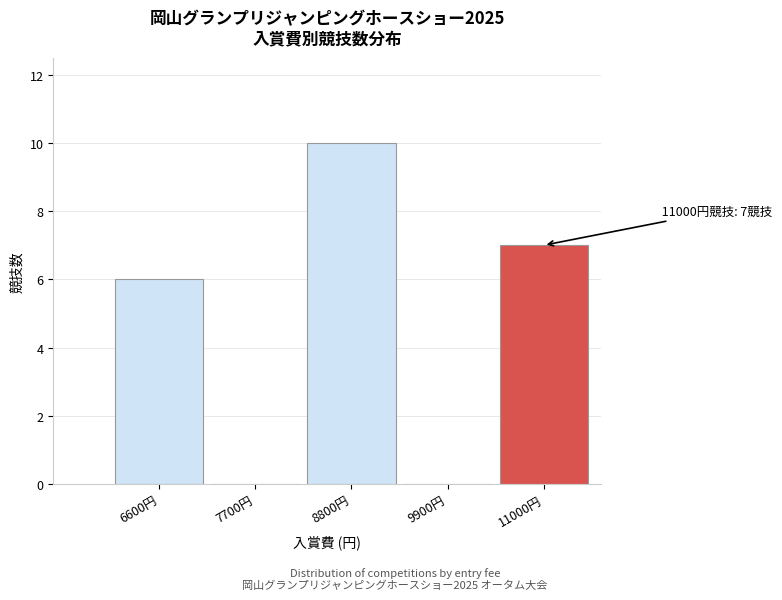

Reading left to right, extract all data points from this chart.

6600円=6	7700円=0	8800円=10	9900円=0	11000円=7